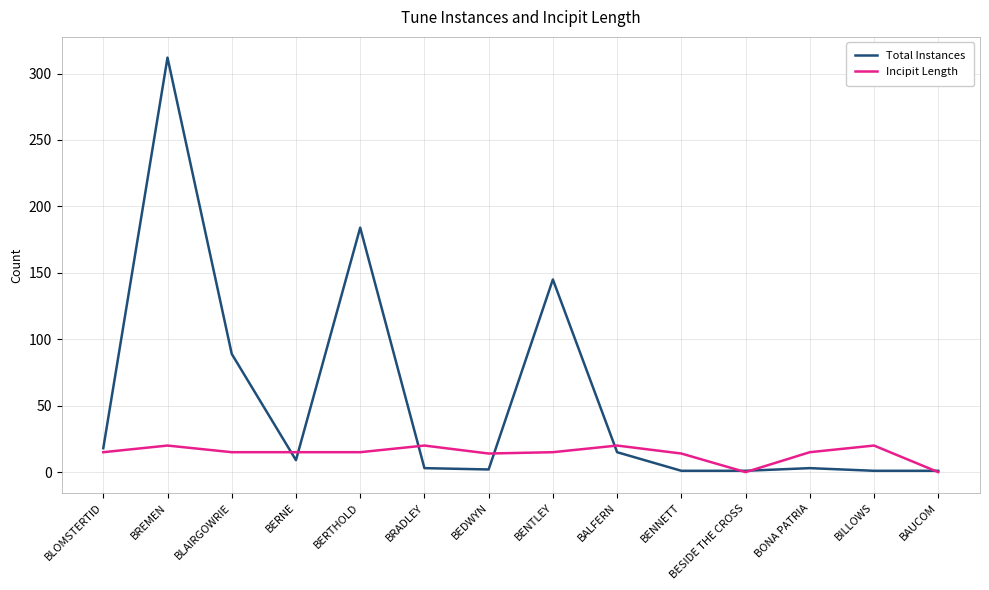

The Incipit Length series shows 4 at BLOMSTERTID. True or false?

False